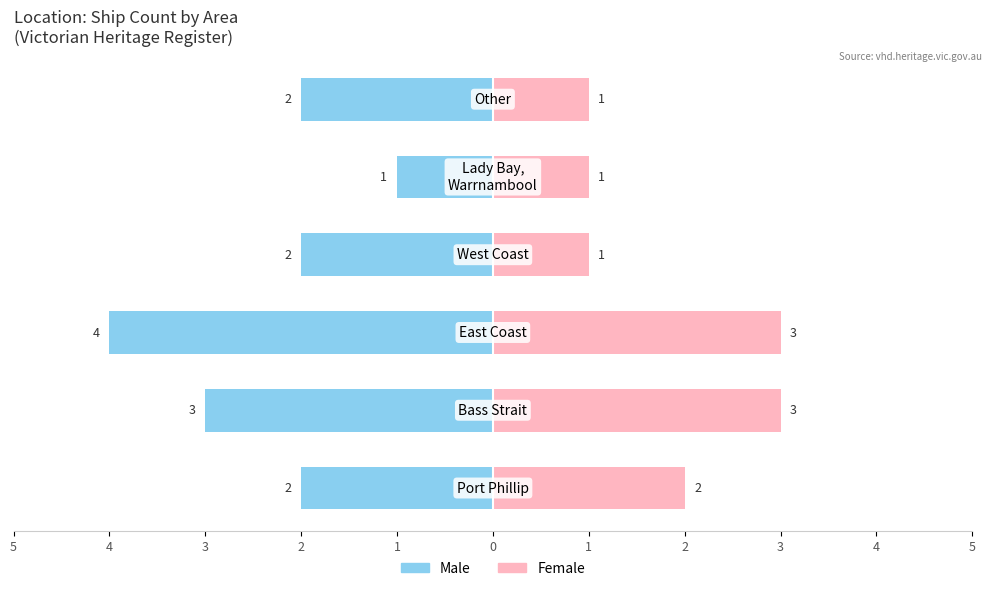

What is the sum of all Female values?

11